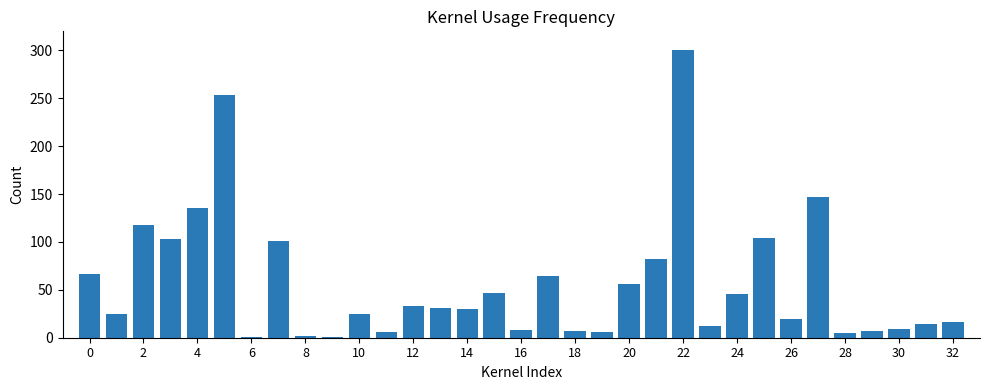

What is the sum of all values?

1882